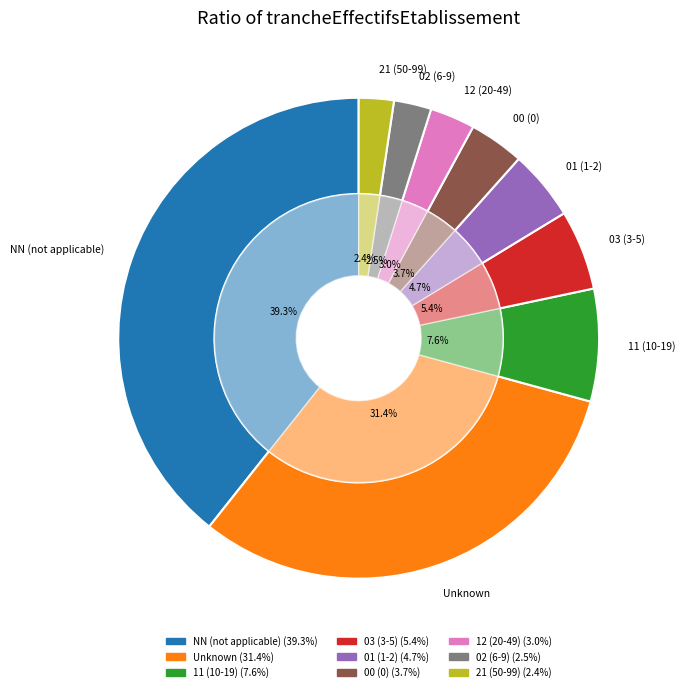

Is the sum of 12 and 00 greater than half?

No